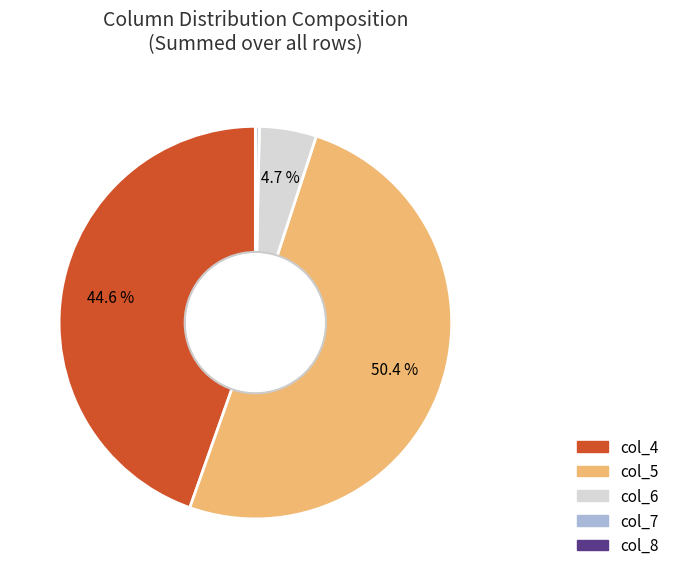

How much of the chart is everything except col_4?

55.4%